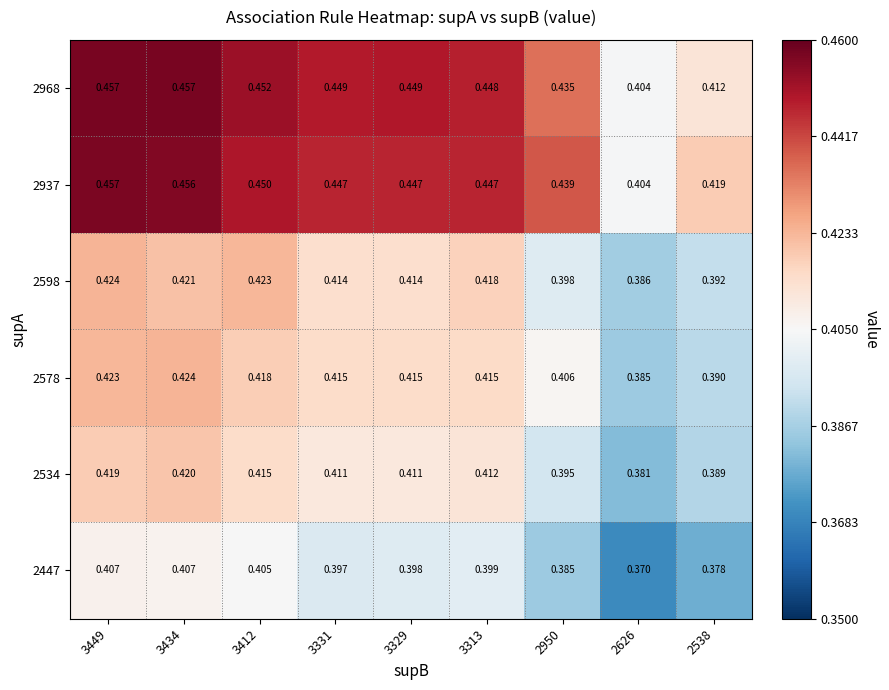

Is the value of 2937 at 3449 greater than the value of 2578 at 3329?

Yes